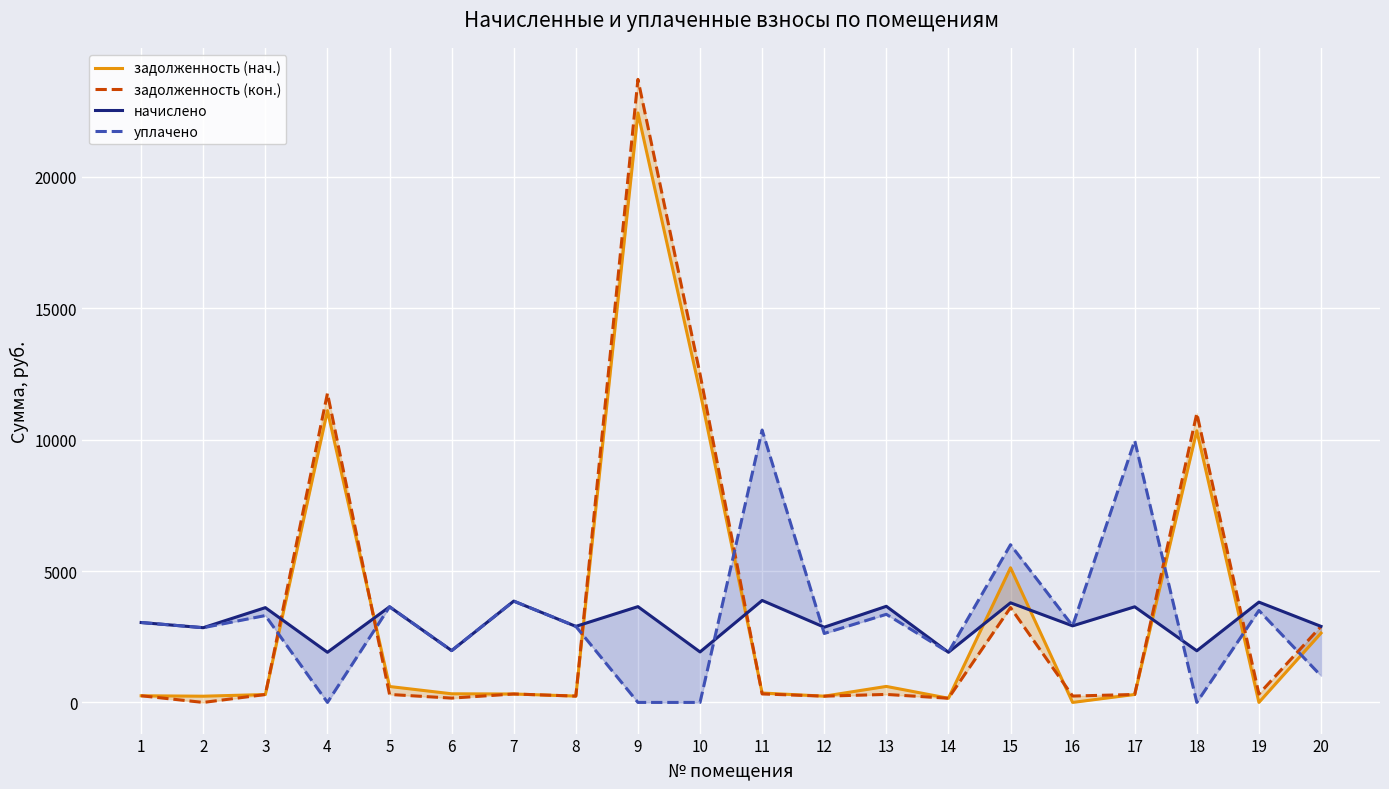

How many values in уплачено are above zero?

16